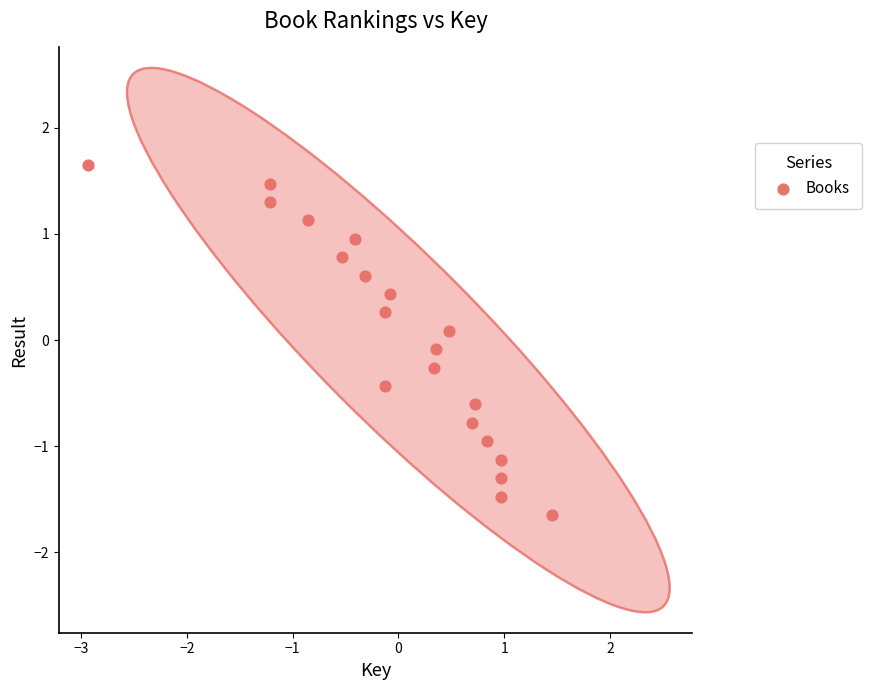

What is the range of X values (max minus min)?

4.4